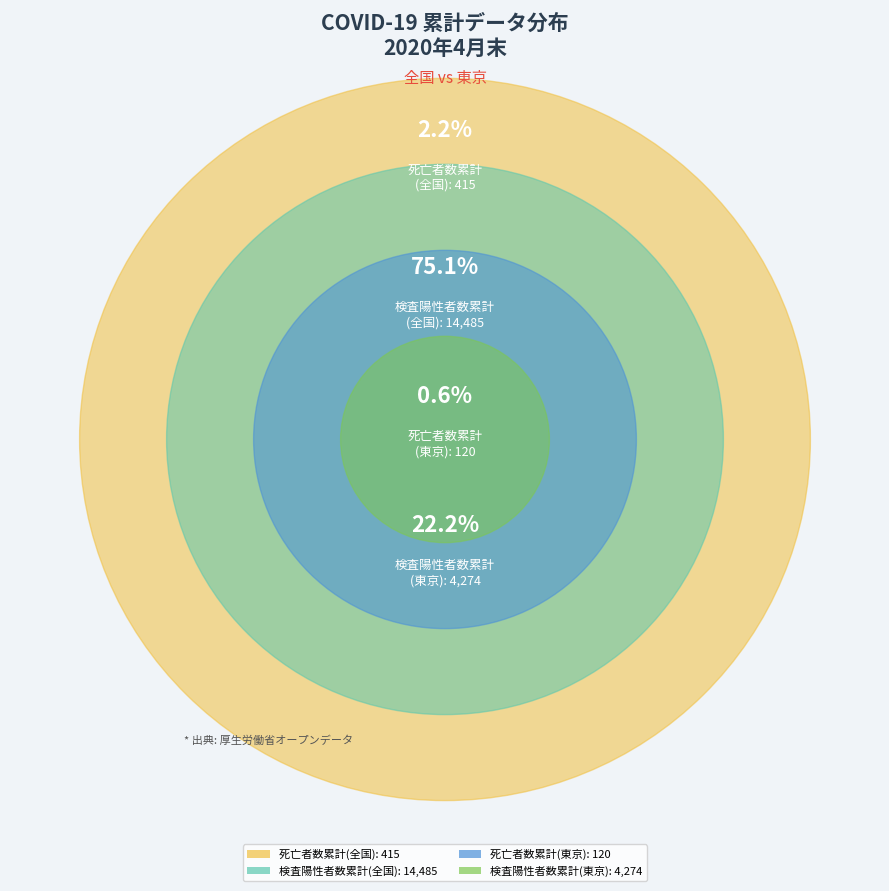

Is it true that 死亡者数累計(全国) is 17% of the pie?

False